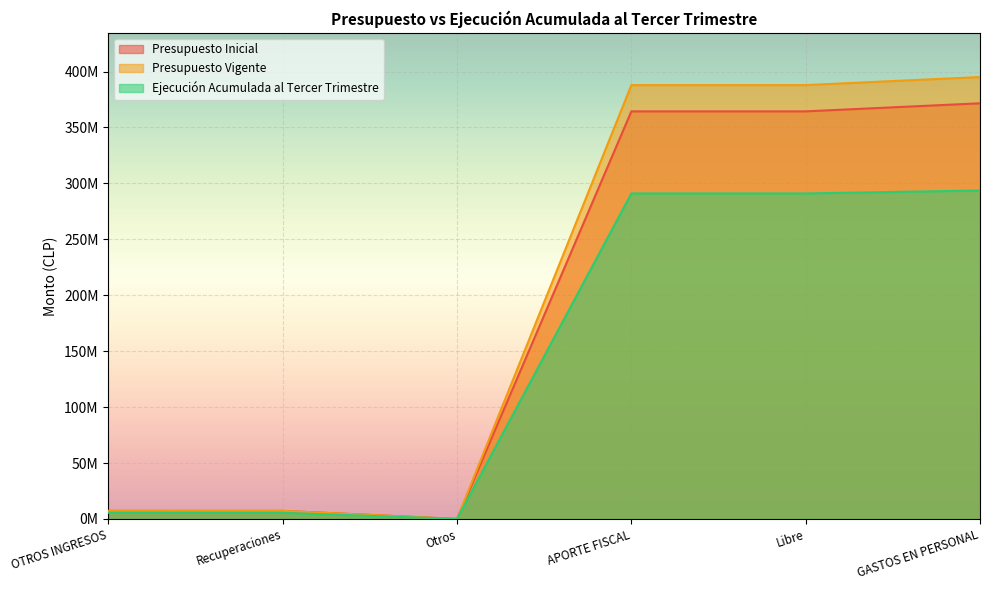

Reading left to right, transcribe all the data shown in this chart.

Presupuesto Inicial: 7206832	7206832	0	364382053	364382053	371588885
Presupuesto Vigente: 7206832	7206832	0	387866976	387866976	395073808
Ejecución Acumulada al Tercer Trimestre: 5538596	5477847	60749	290999746	290999746	293639732